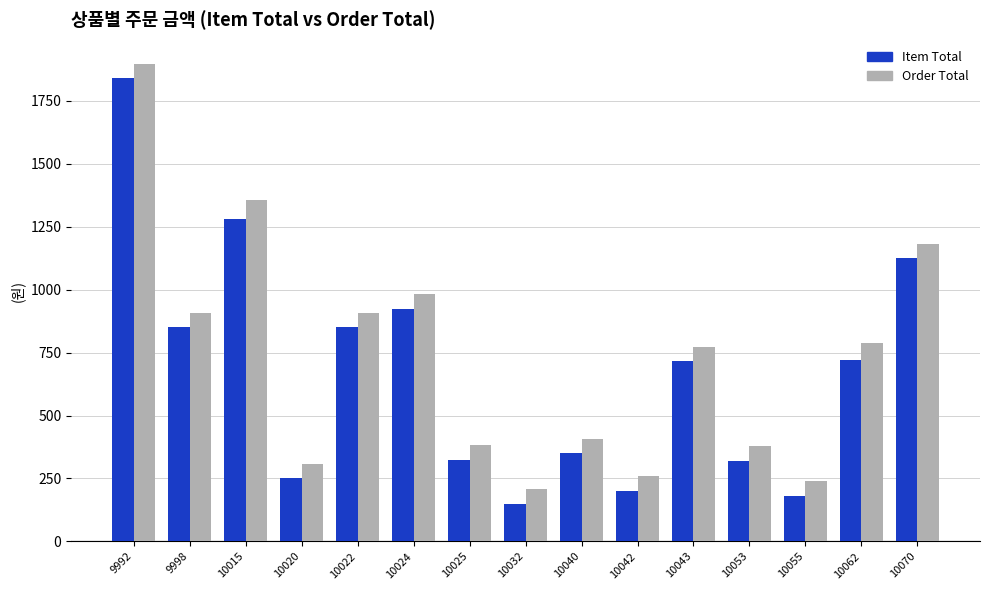

How many groups of bars are there?

15